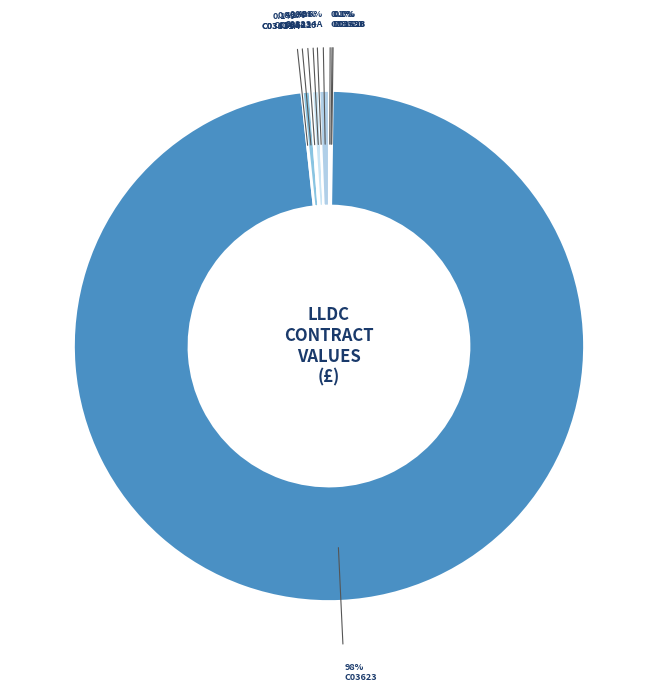

Which has a higher value, C03623 or C03622?

C03623